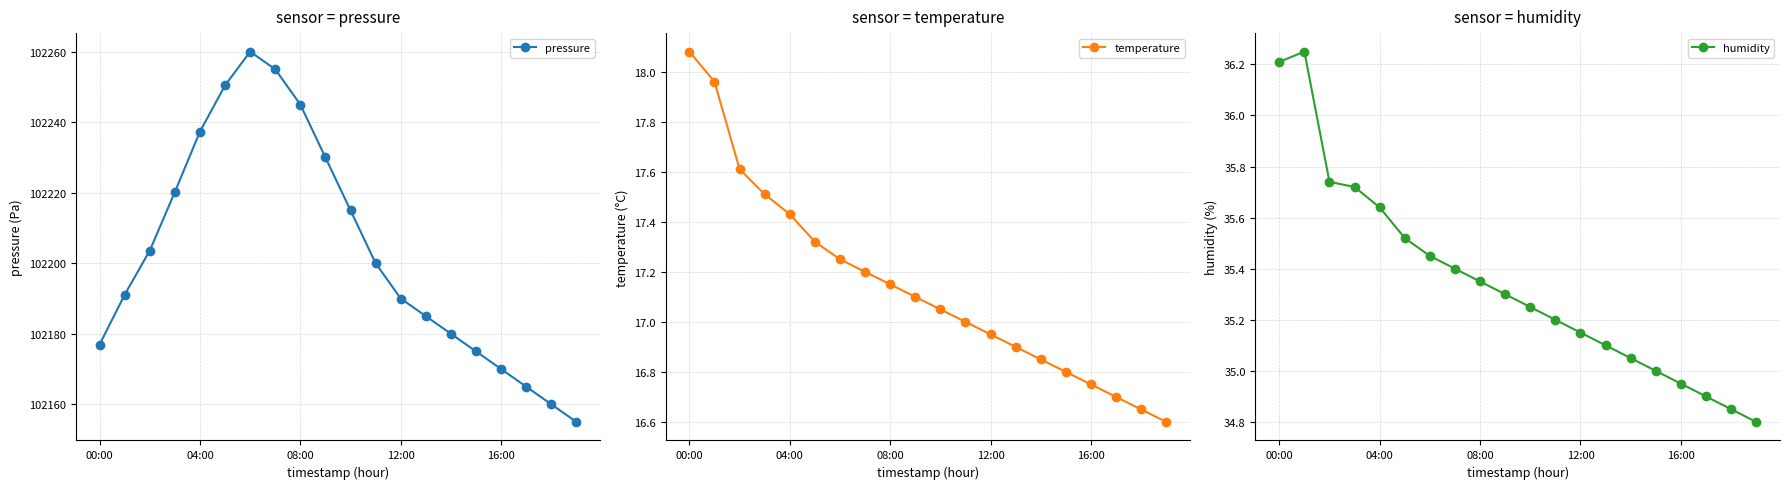

Rank the series by their maximum value, from lowest to highest.

temperature, humidity, pressure